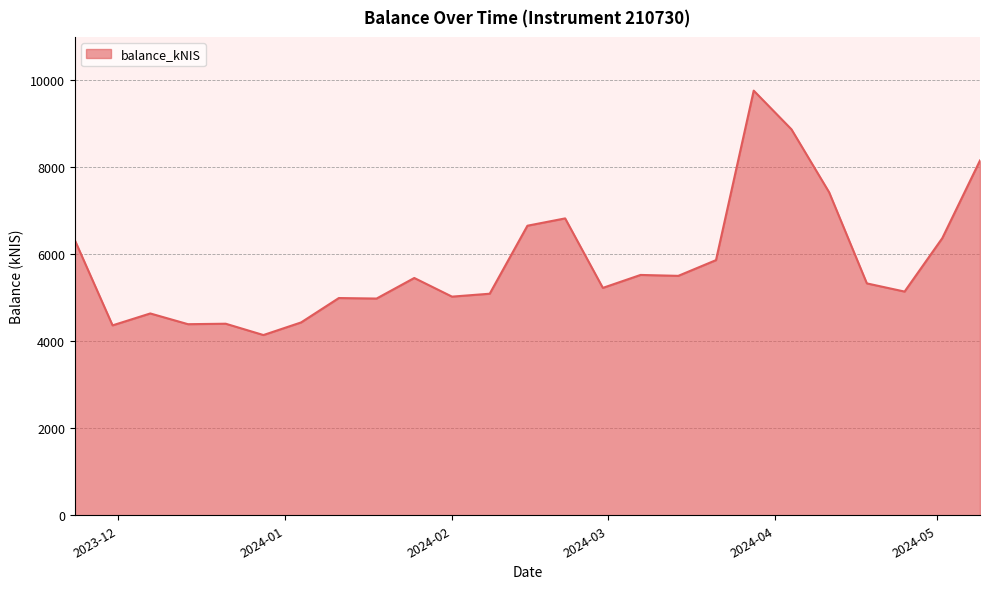

What is the maximum value shown in the chart?

9765.0